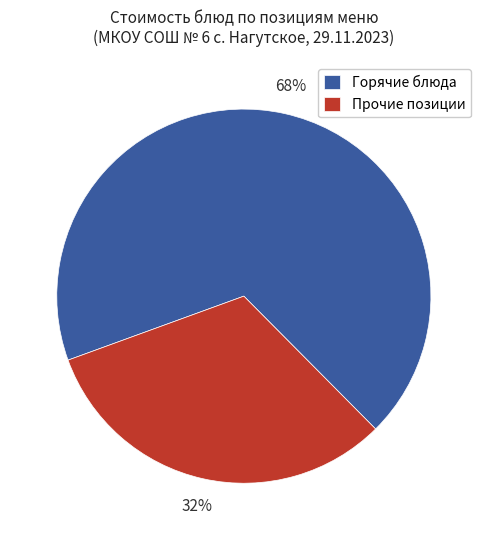

Which slice is the smallest?

Прочие позиции